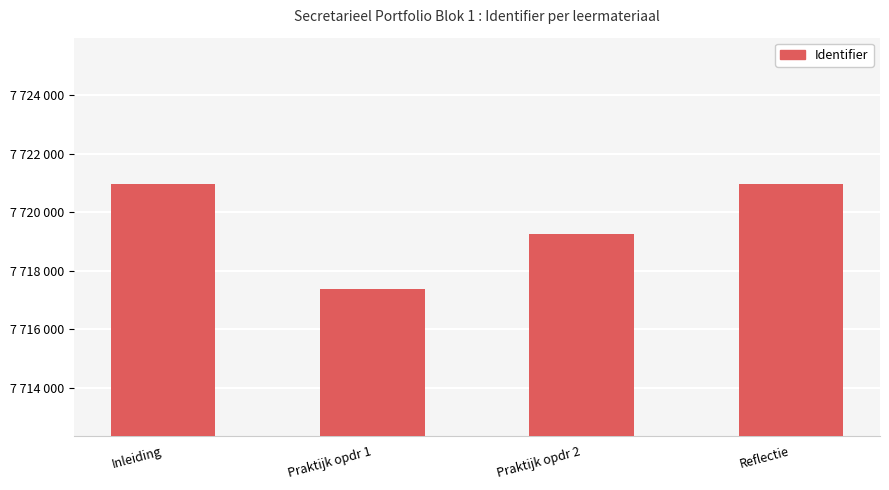

At which label does the data first exceed 7720972?

Reflectie